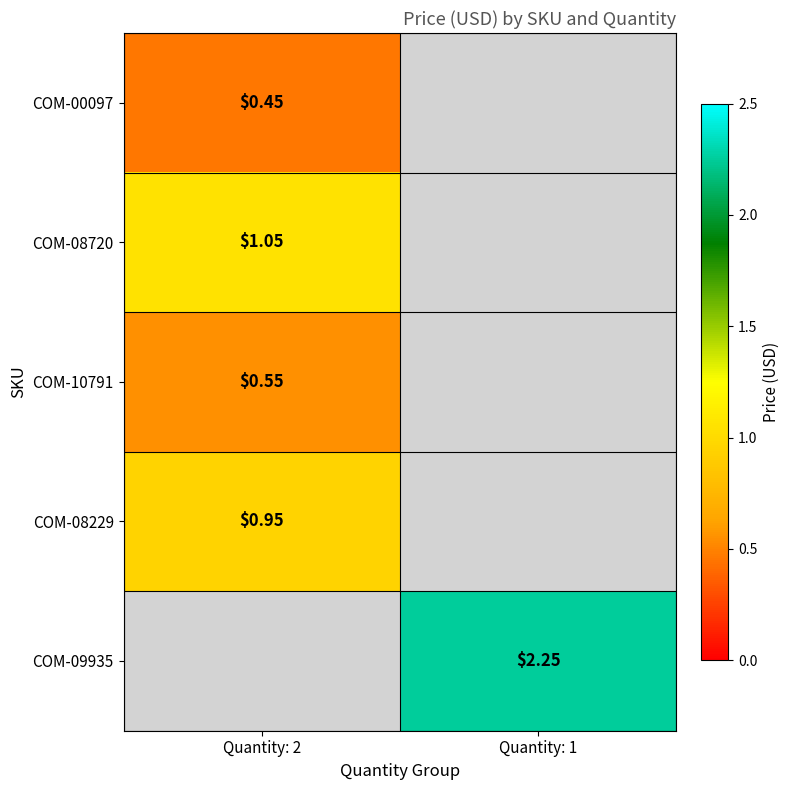

At how many categories does at least one series exceed 1?

2